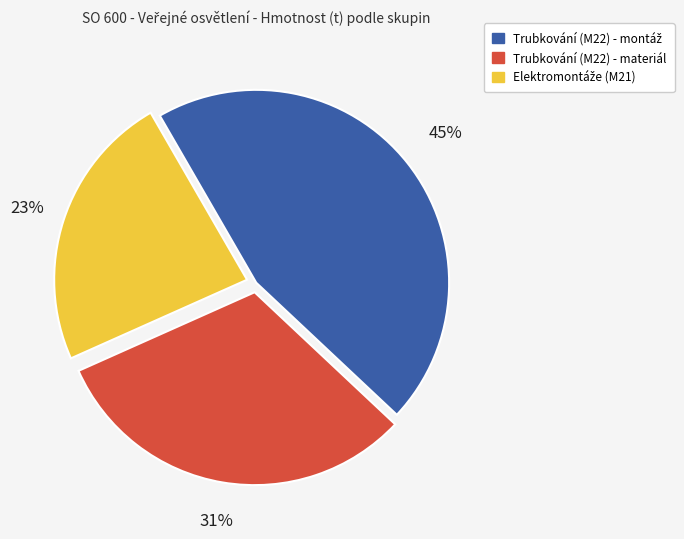

How many segments does this pie chart have?

3